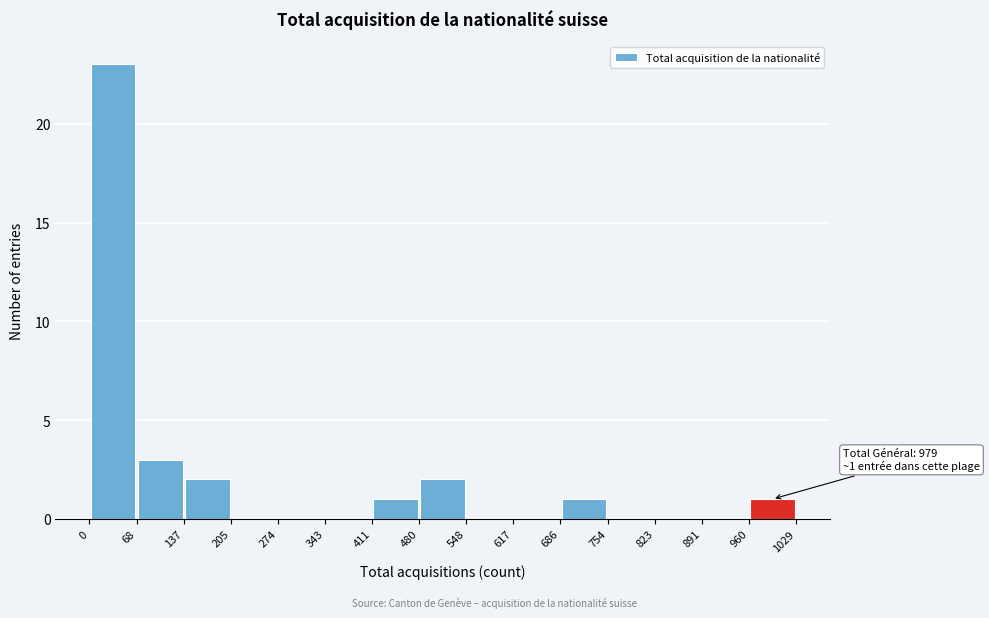

Which range on the x-axis has the tallest bar?

0 to 68